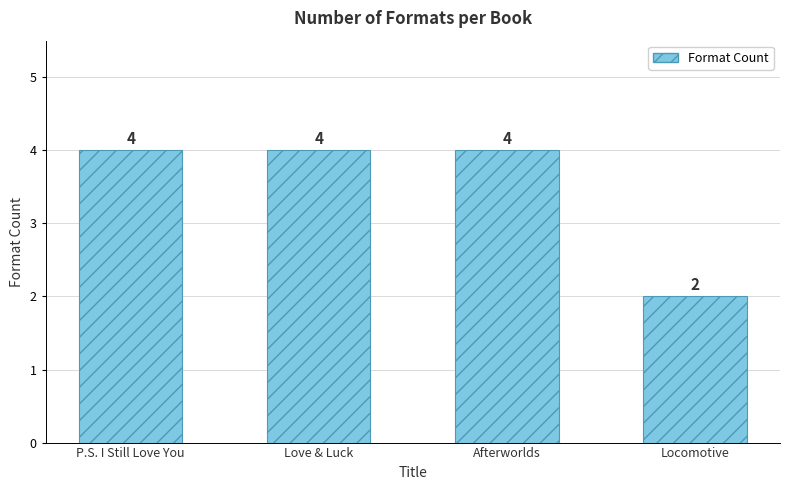

Approximately how many times larger is the value at P.S. I Still Love You compared to Love & Luck?

1.0